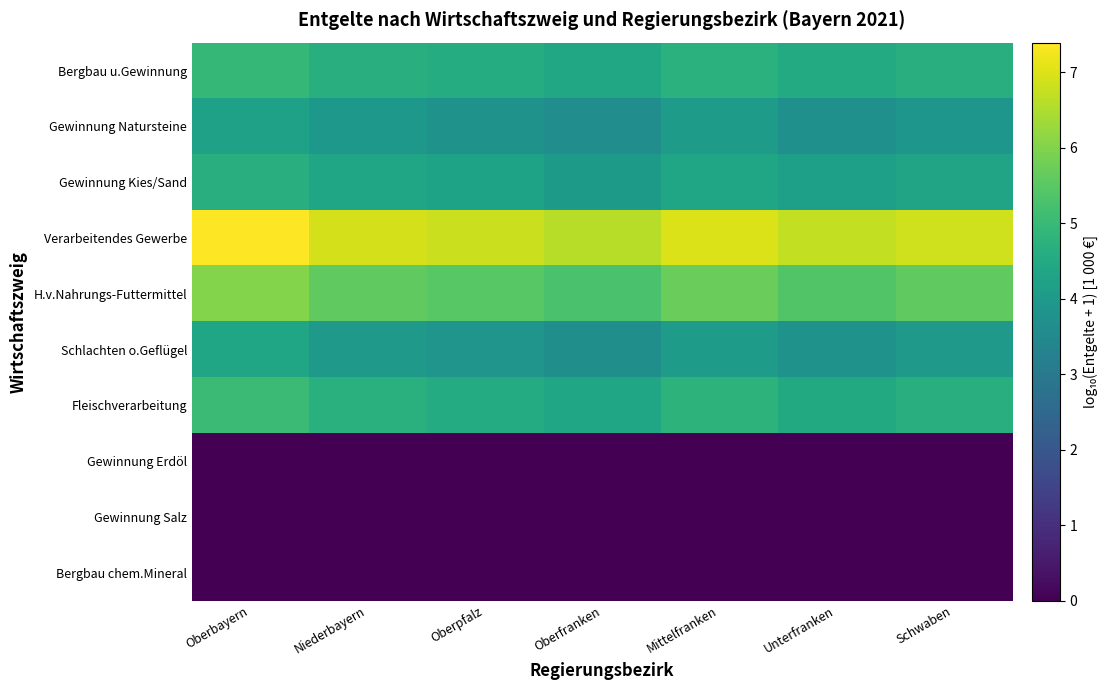

How many categories are shown in the chart?

7